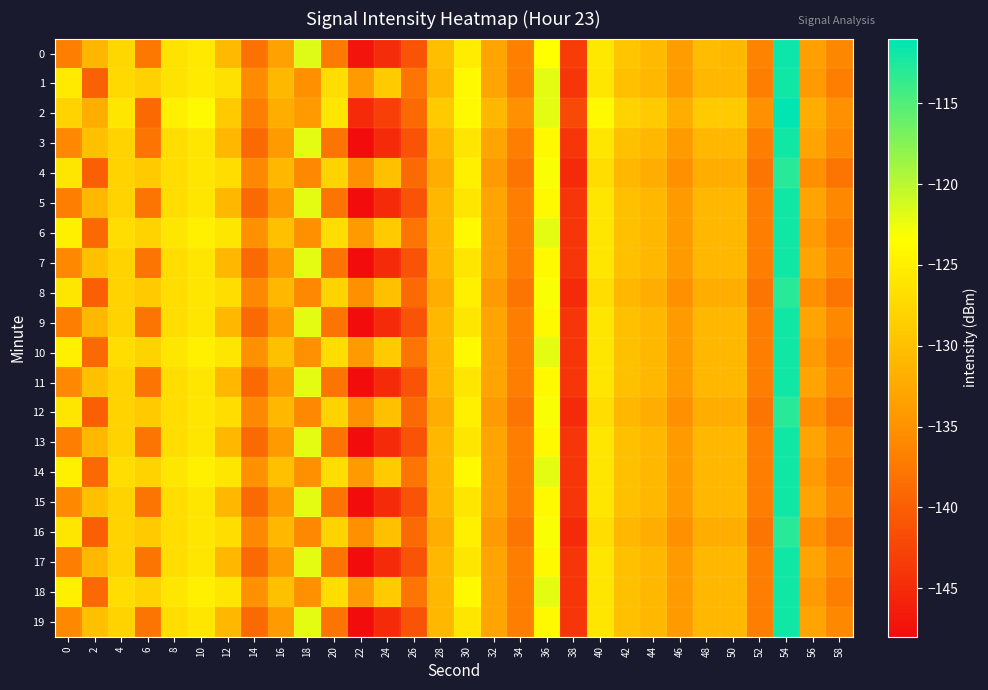

What is the greatest value displayed?

-110.0